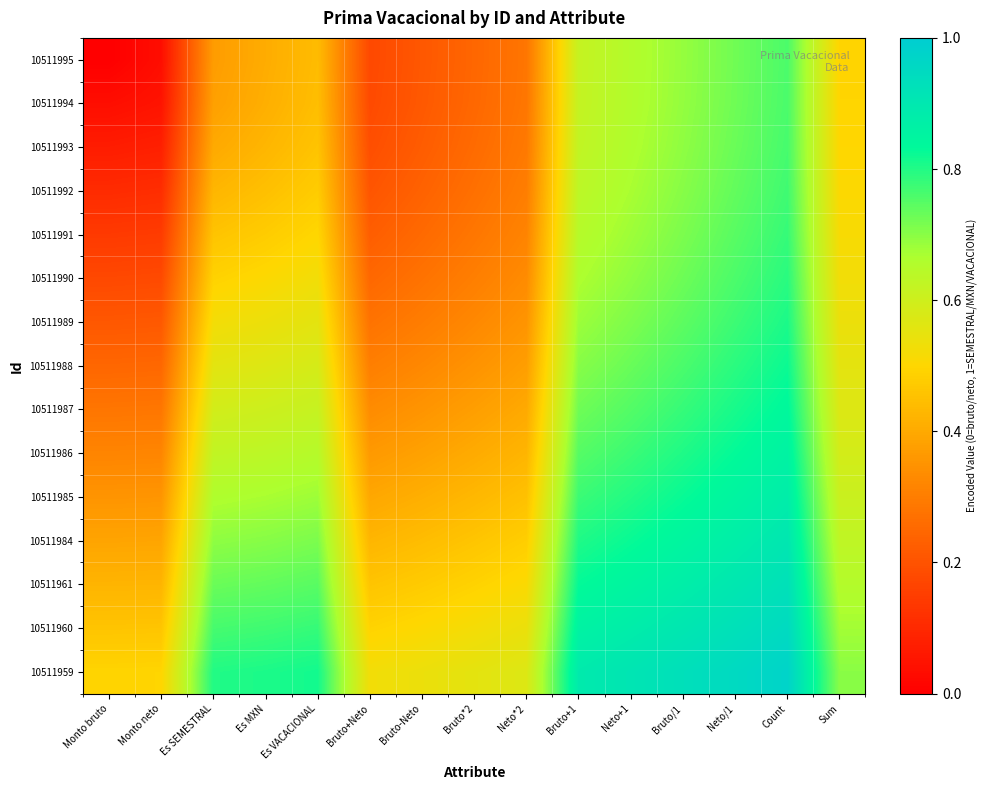

How many data points does each series have?

15